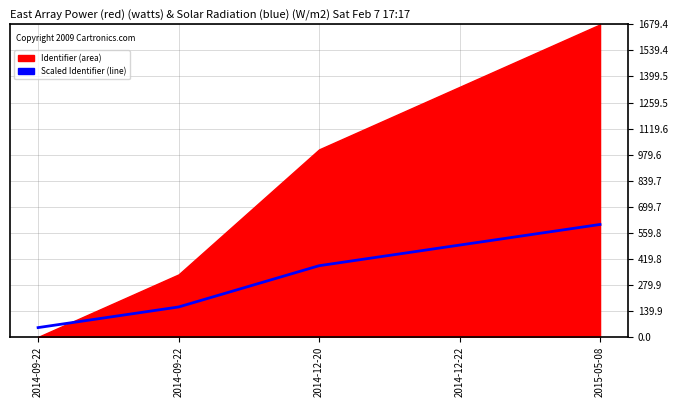

Rank the categories by value from lowest to highest.

2014-09-22, 2014-09-22, 2014-12-20, 2014-12-22, 2015-05-08